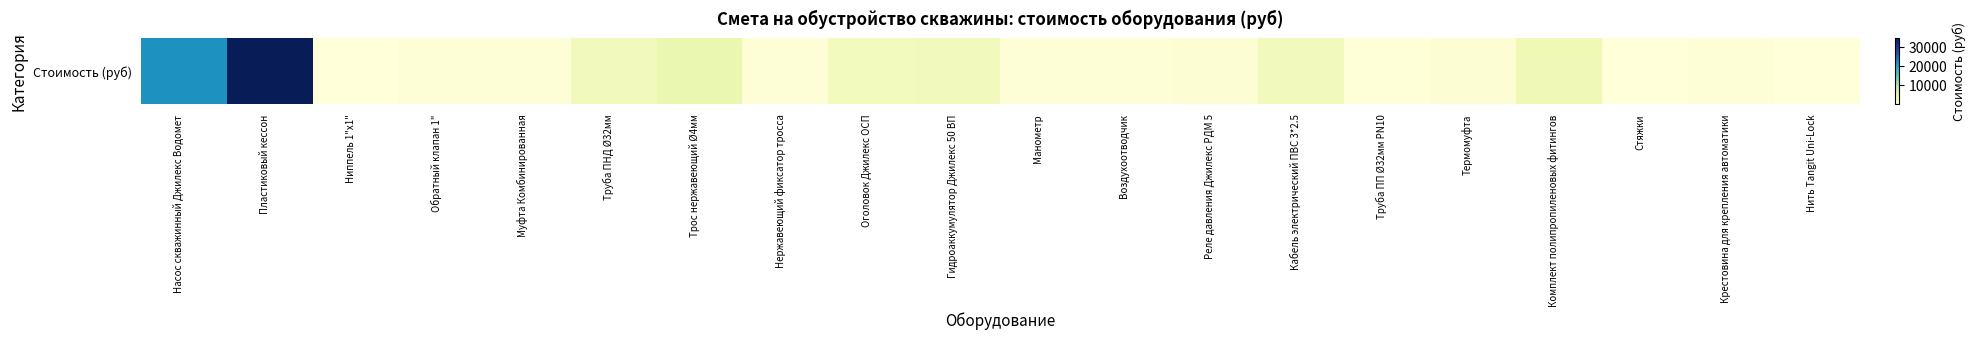

The value at Трос нержавеющий Ø4мм is 4800. True or false?

True